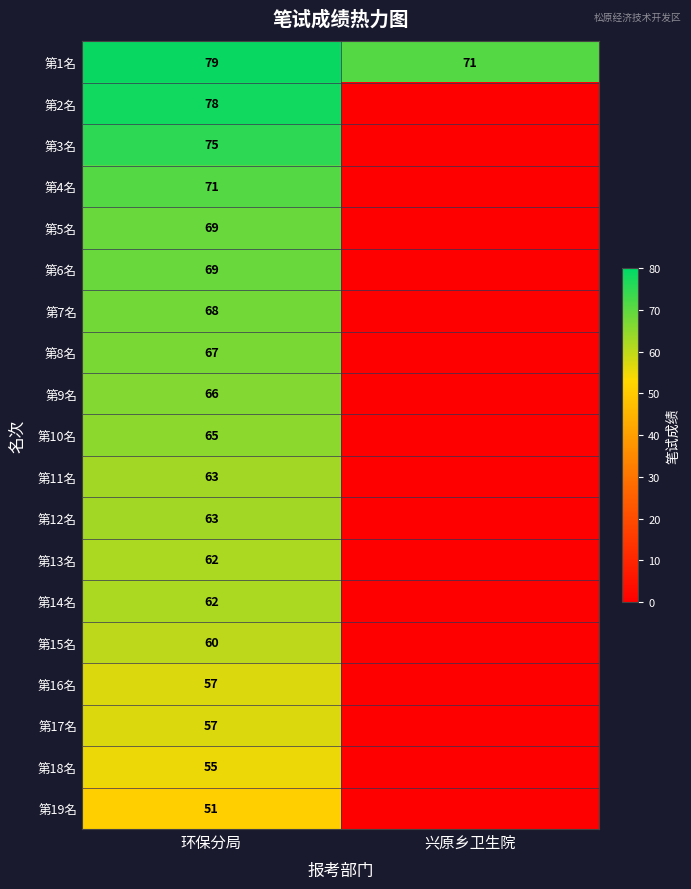

What is the spread (max minus min) of values at 环保分局?

28